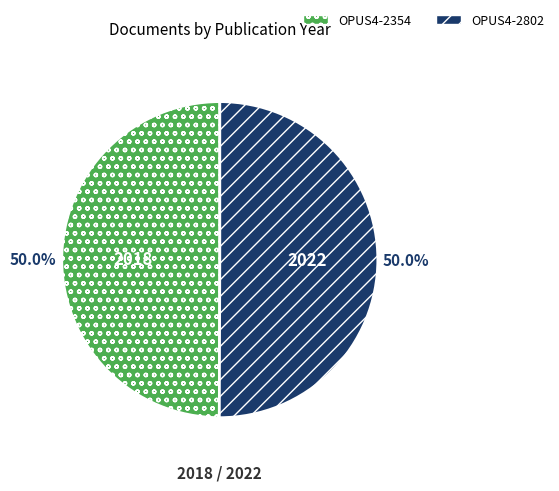

Do OPUS4-2802 and OPUS4-2354 together represent more than half of the pie?

Yes